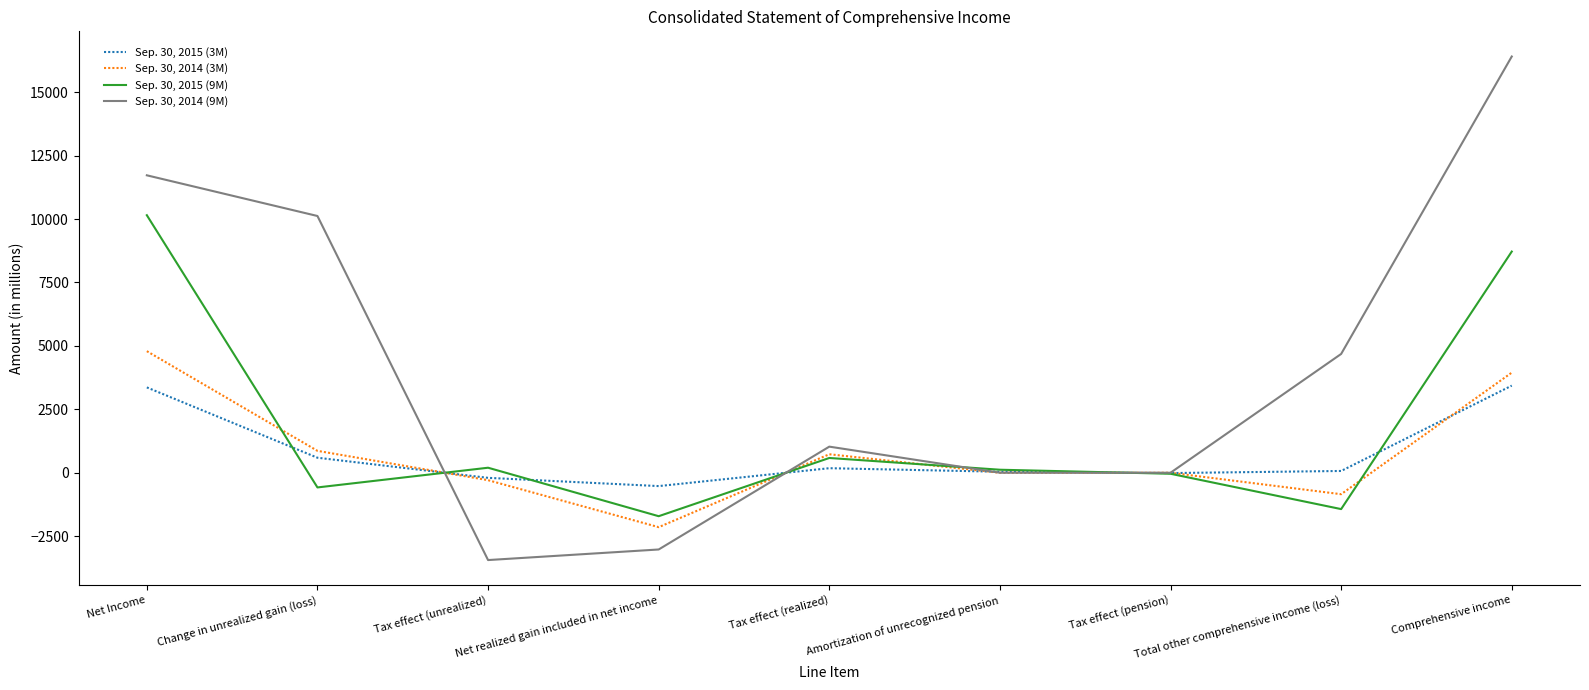

What is the average value of the Sep. 30, 2014 (3M) series?

783